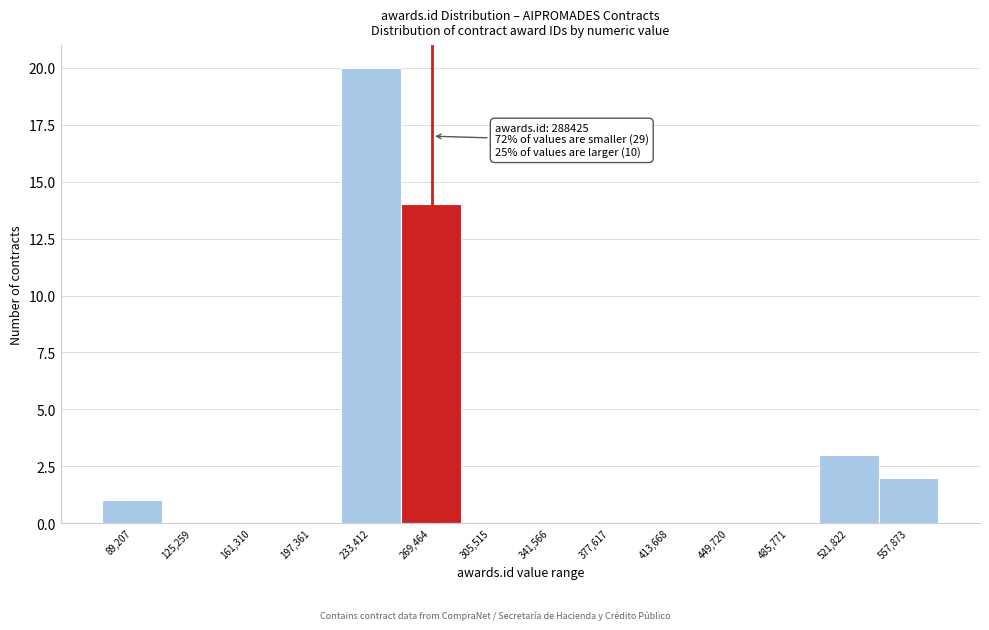

Reading left to right, what are all the values shown in this chart?

89,207=1	125,259=0	161,310=0	197,361=0	233,412=20	269,464=14	305,515=0	341,566=0	377,617=0	413,668=0	449,720=0	485,771=0	521,822=3	557,873=2